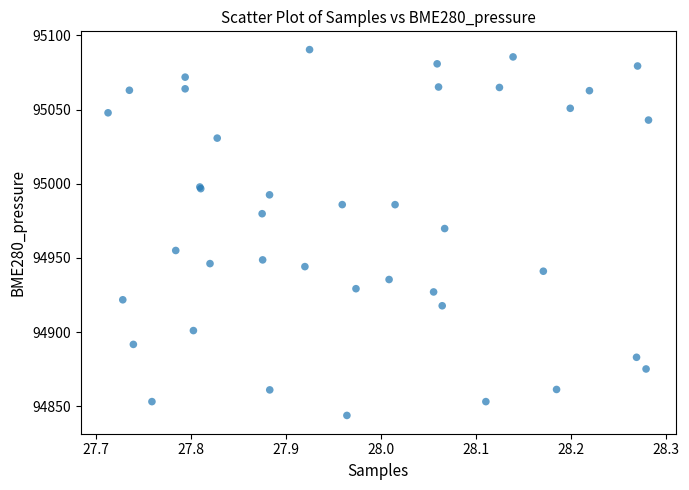

What Y value in the scatter plot is closest to 94967?

94969.8